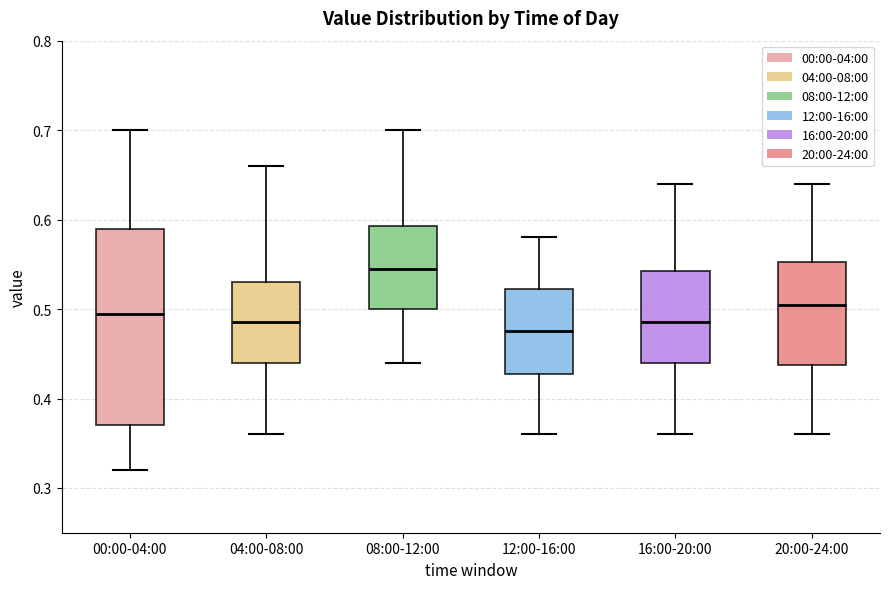

Comparing the boxes themselves (not the whiskers), which one is the tallest?

00:00-04:00